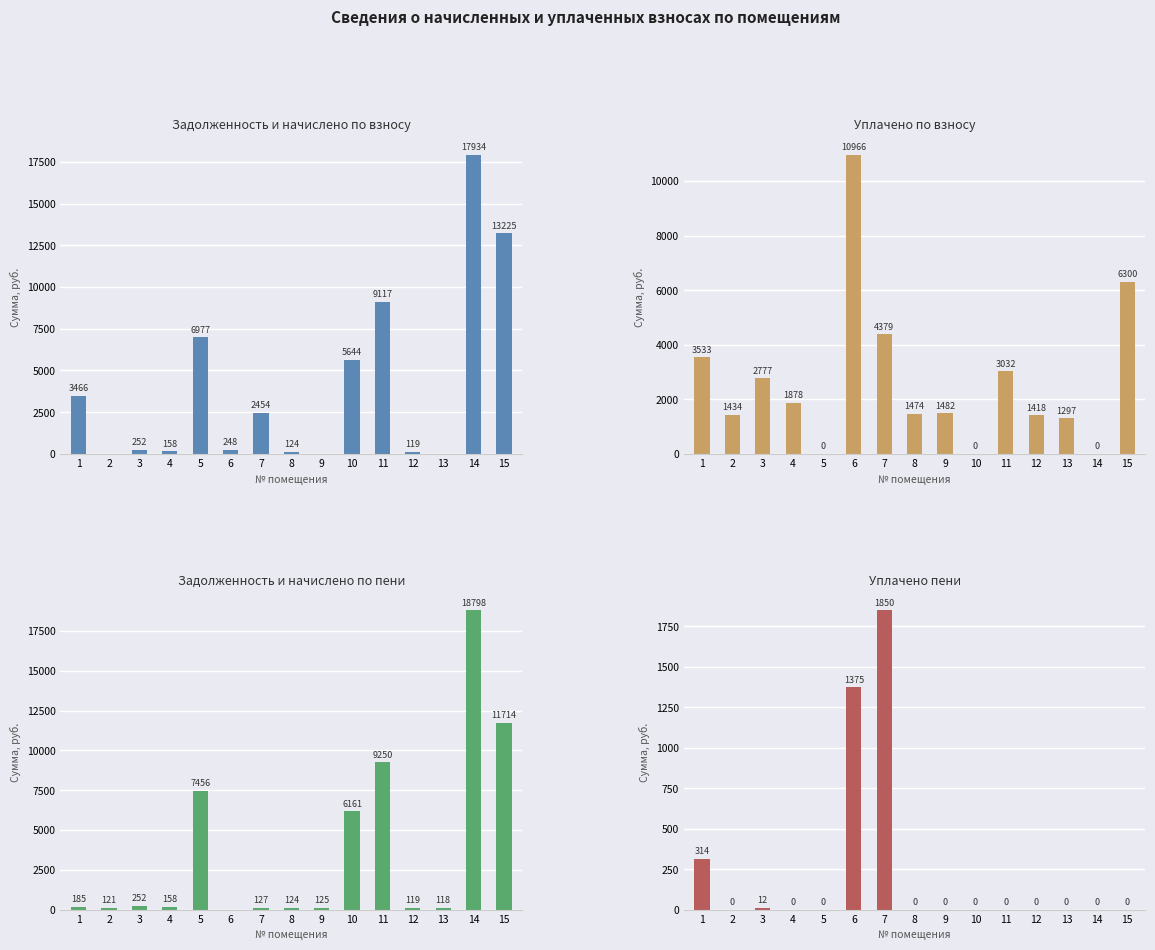

Reading right to left, extract all data points from this chart.

задолженность (взнос): 15=13225.1	14=17934.1	13=0.0	12=119.2	11=9117.4	10=5644.0	9=0.0	8=123.9	7=2453.5	6=247.8	5=6976.8	4=157.8	3=252.4	2=0.0	1=3466.3
уплачено: 15=6300.0	14=0.0	13=1296.7	12=1418.3	11=3032.3	10=0.0	9=1481.8	8=1473.9	7=4379.3	6=10965.8	5=0.0	4=1878.0	3=2776.5	2=1434.3	1=3532.8
задолженность (пени): 15=11714.2	14=18797.8	13=117.9	12=119.2	11=9250.0	10=6161.1	9=124.5	8=123.9	7=127.2	6=0.0	5=7456.3	4=157.8	3=252.4	2=120.5	1=185.2
уплачено пени: 15=0.0	14=0.0	13=0.0	12=0.0	11=0.0	10=0.0	9=0.0	8=0.0	7=1849.7	6=1374.5	5=0.0	4=0.0	3=11.8	2=0.0	1=314.2